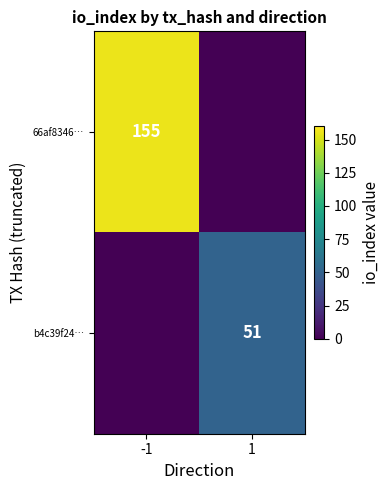

Is it true that 66af8346… equals 155 at -1?

True